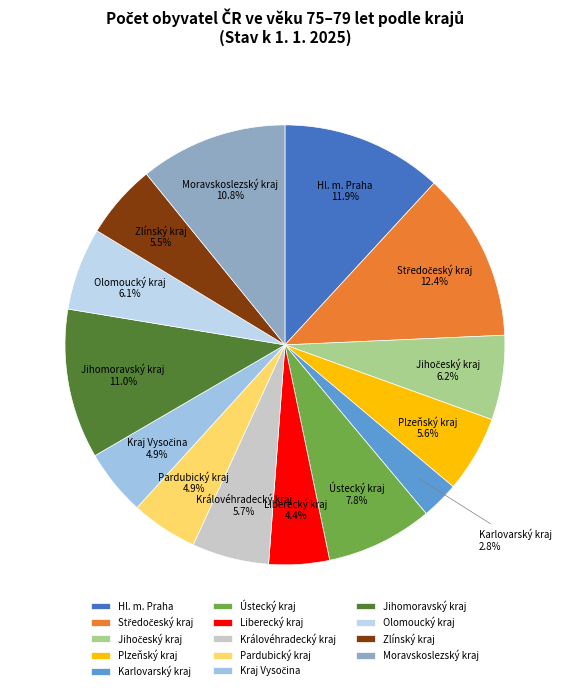

Is the sum of Zlínský kraj and Karlovarský kraj greater than half?

No